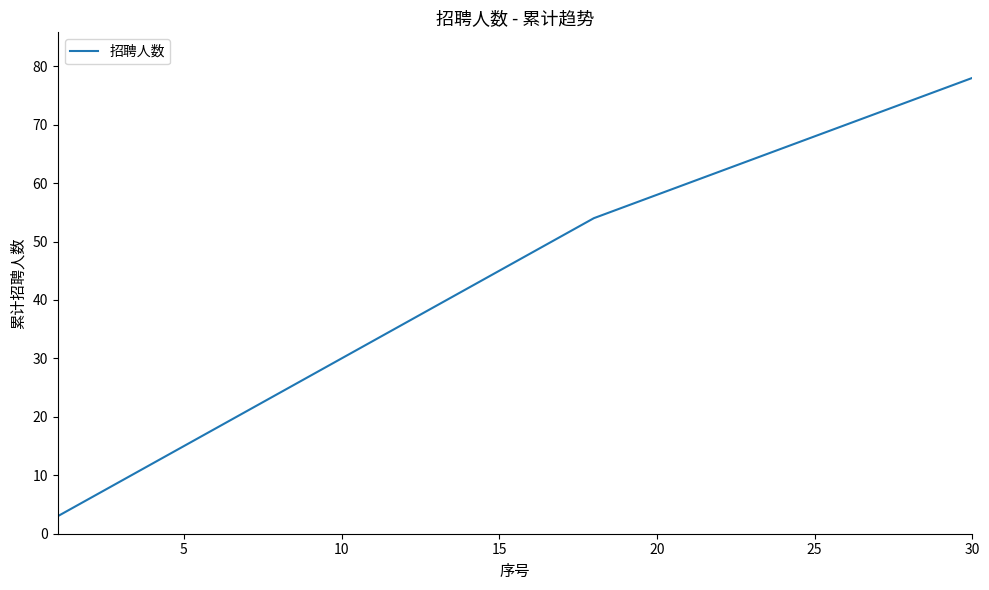

What is the smallest value displayed?

3